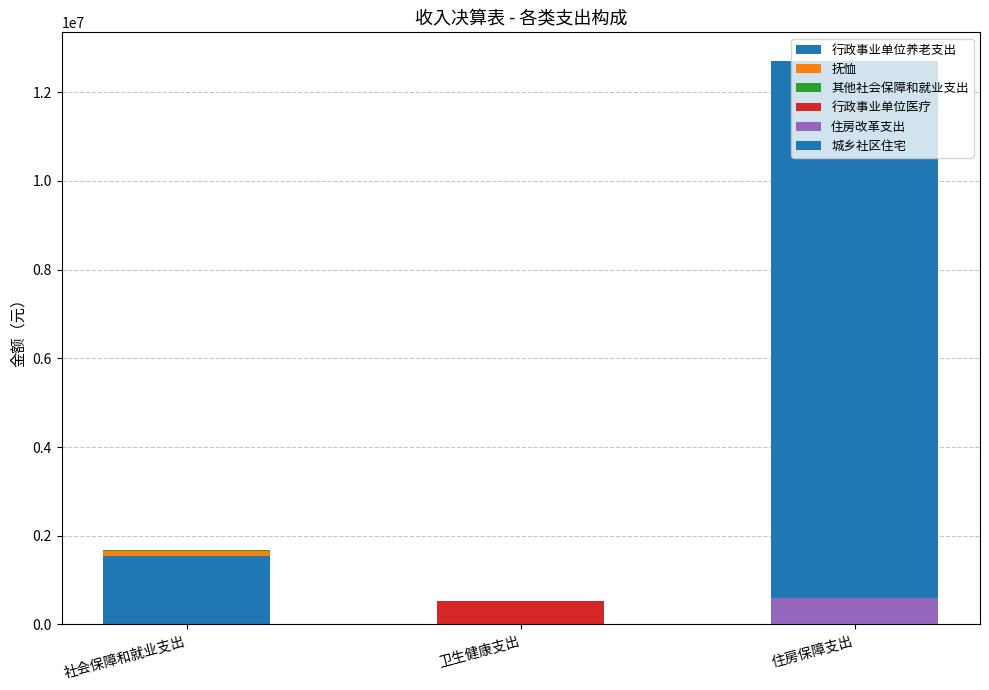

Are the bars grouped side by side (vs. stacked)?

No